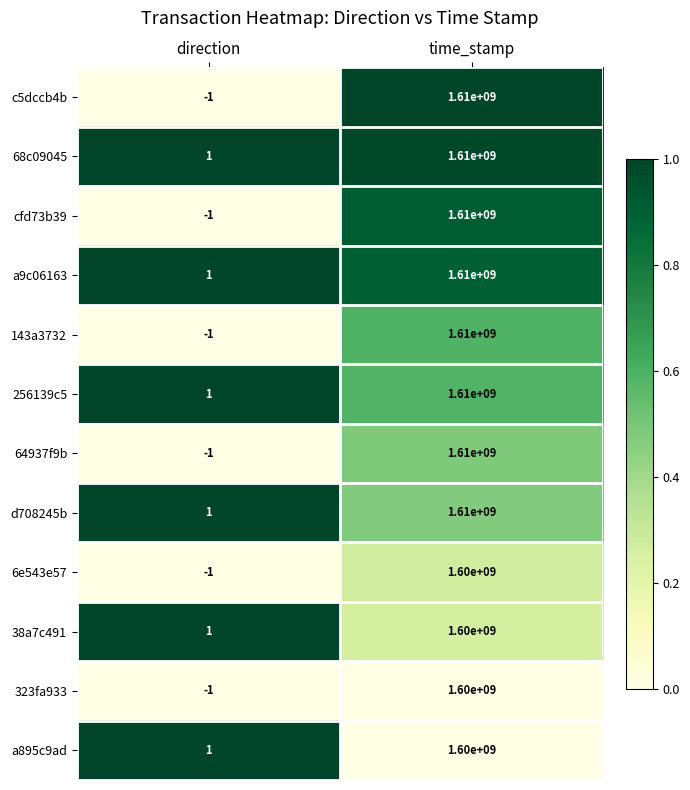

What is the sum of the 256139c5 values at direction and time_stamp?

1610000001